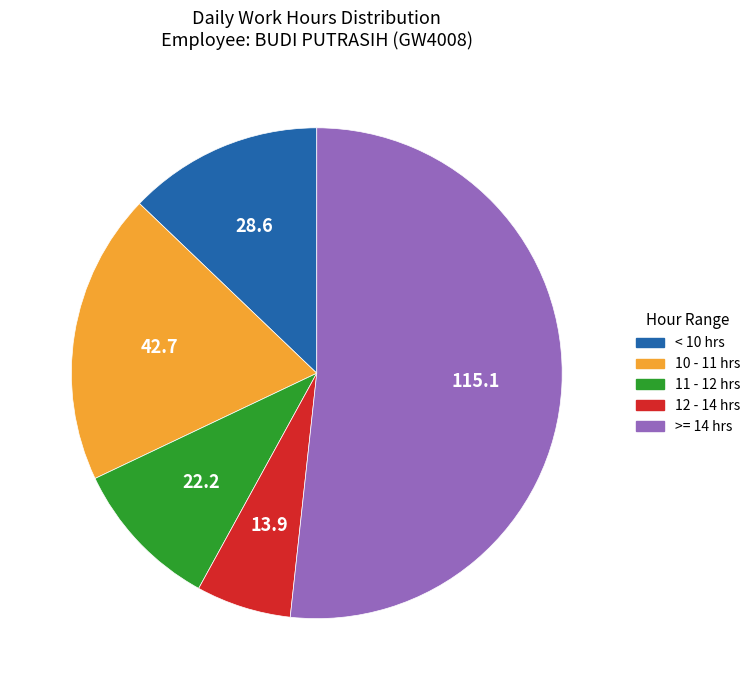

Does any single category account for the majority?

Yes